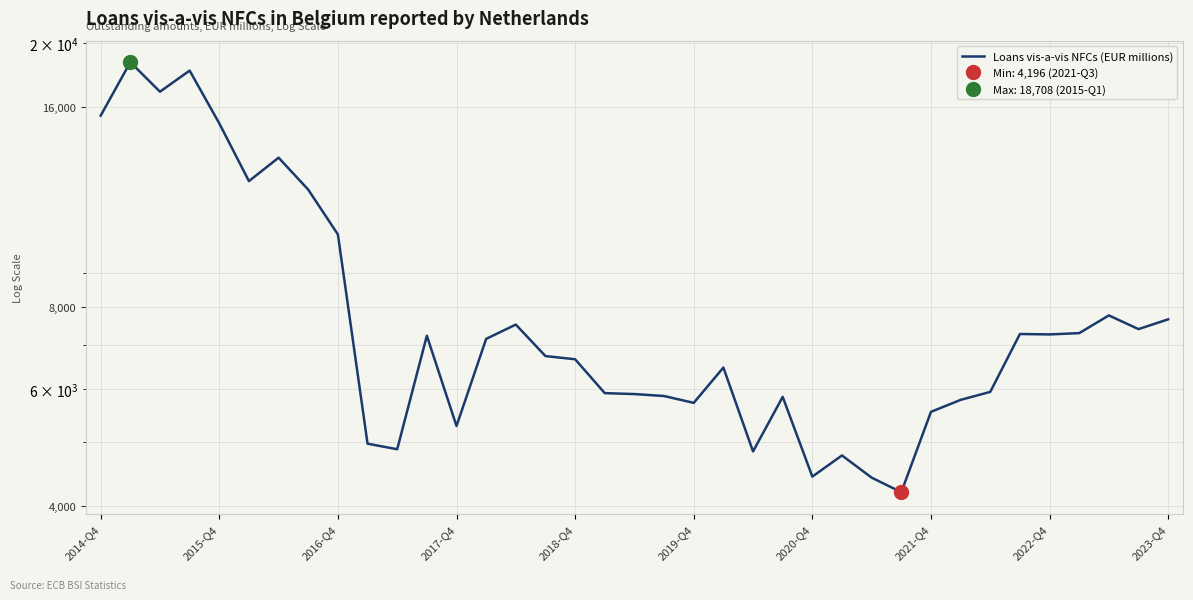

True or false: the data shows 3406 at 23.

False